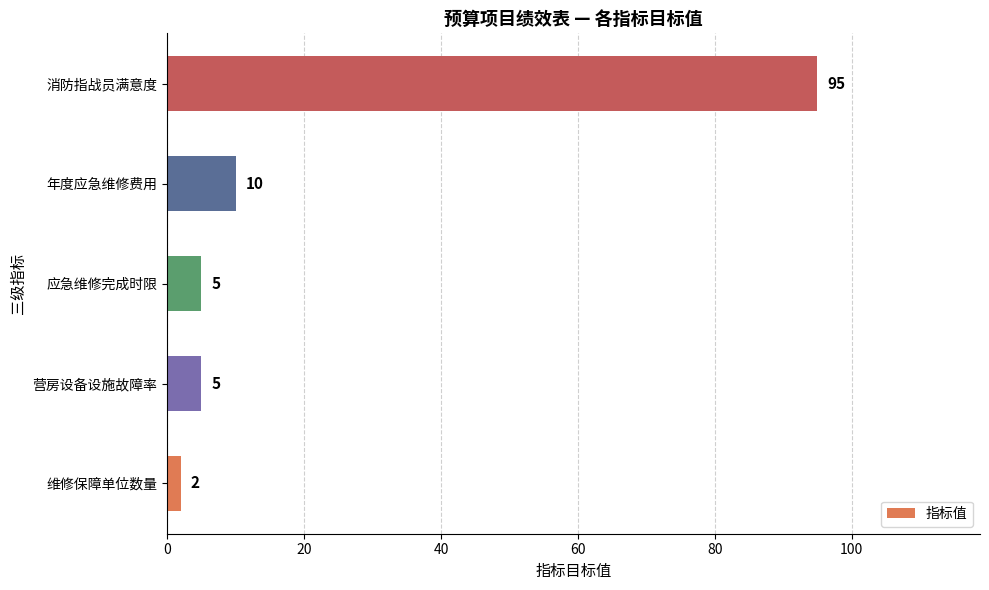

Where is the data nearest to the value 48?

年度应急维修费用